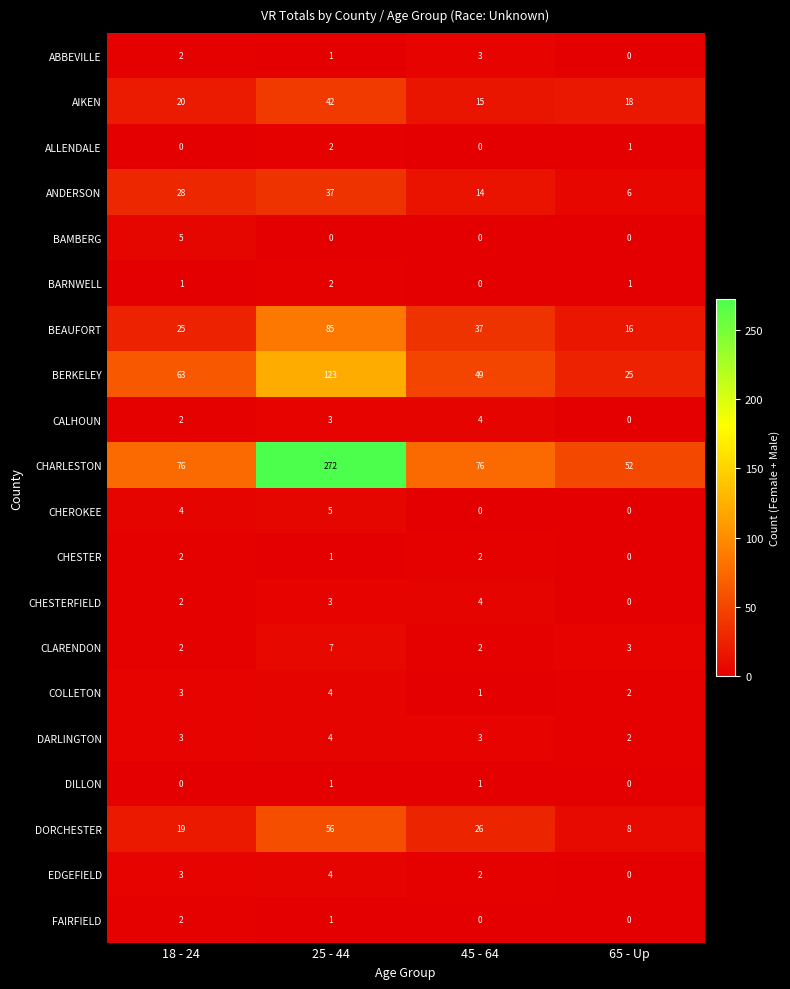

Count the number of categories in the chart.

4